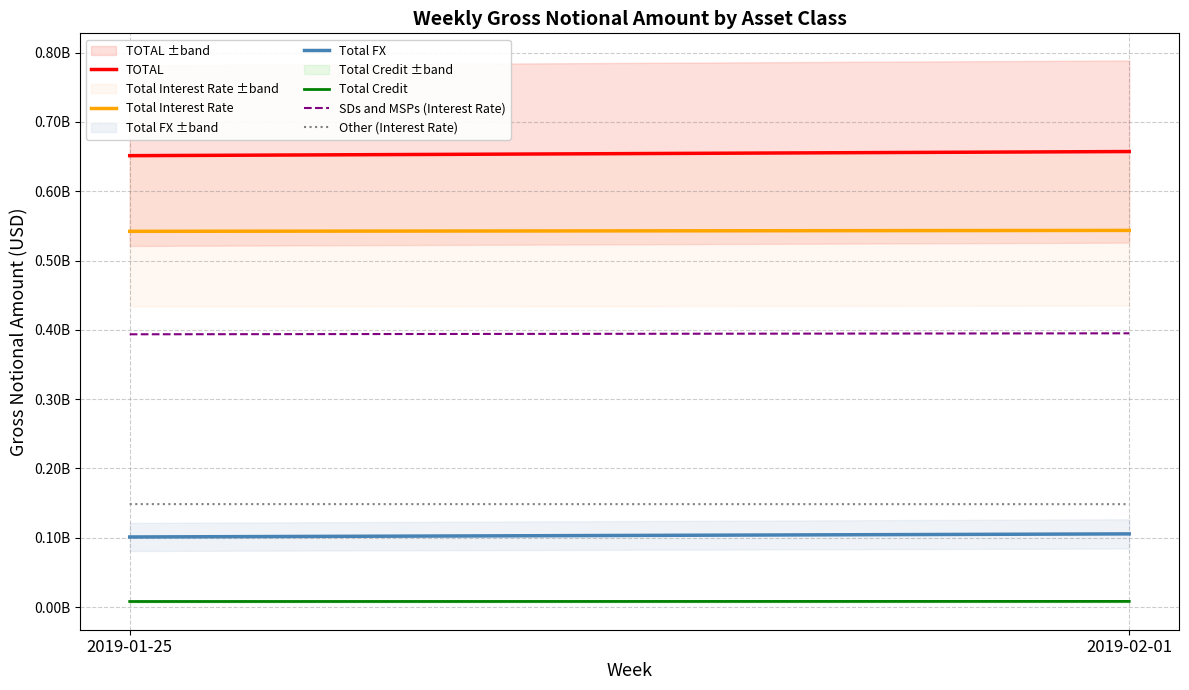

What is the difference between the highest and lowest values at 2019-02-01?

648992958